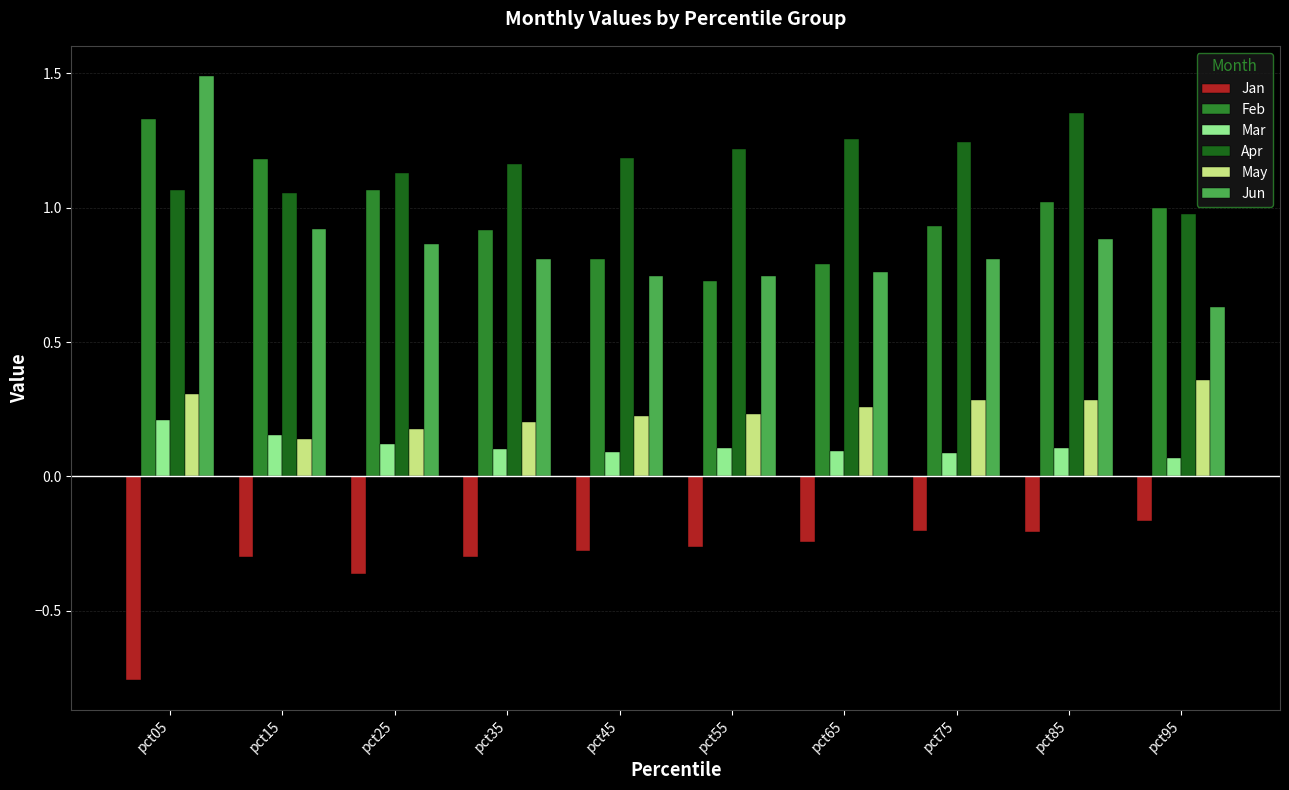

At pct75, list the series in order from largest to smallest.

Apr, Feb, Jun, May, Mar, Jan